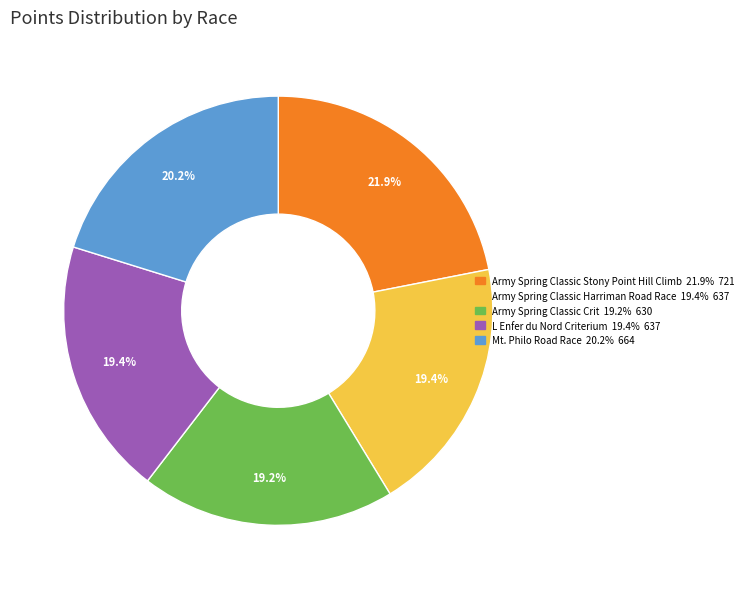

Is the sum of Army Spring Classic Stony Point Hill Climb and Army Spring Classic Crit greater than half?

No